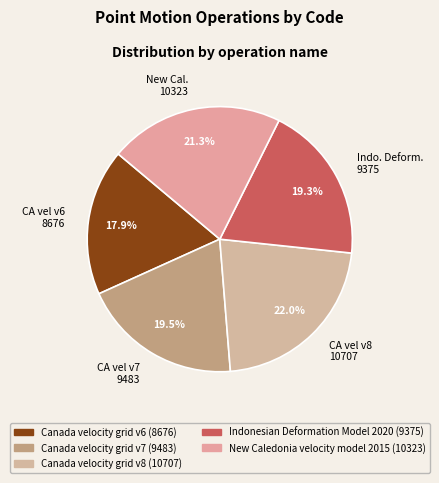

What is the largest slice in the pie chart?

CA vel v8 10707